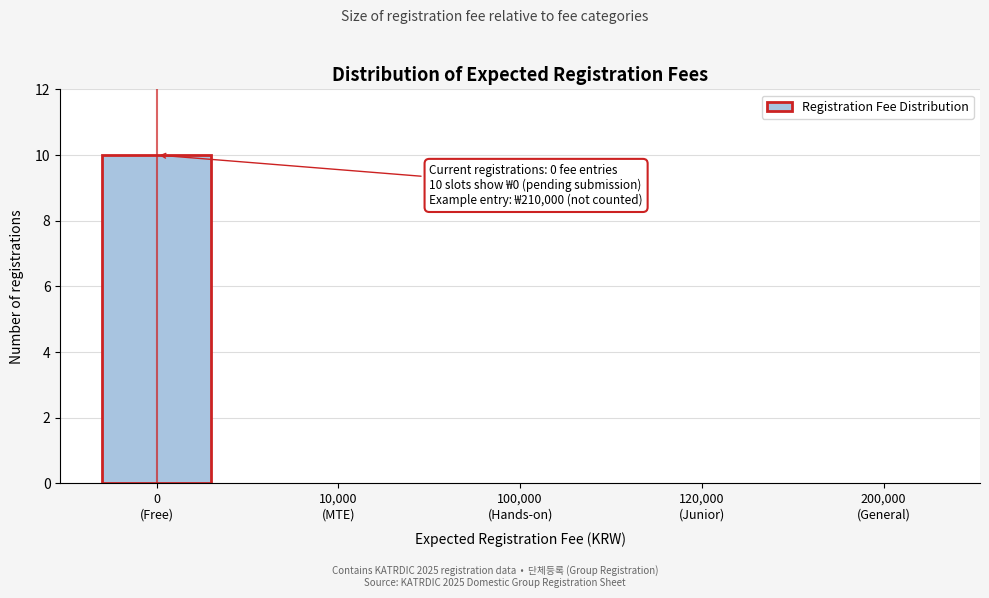

What is the greatest value displayed?

10